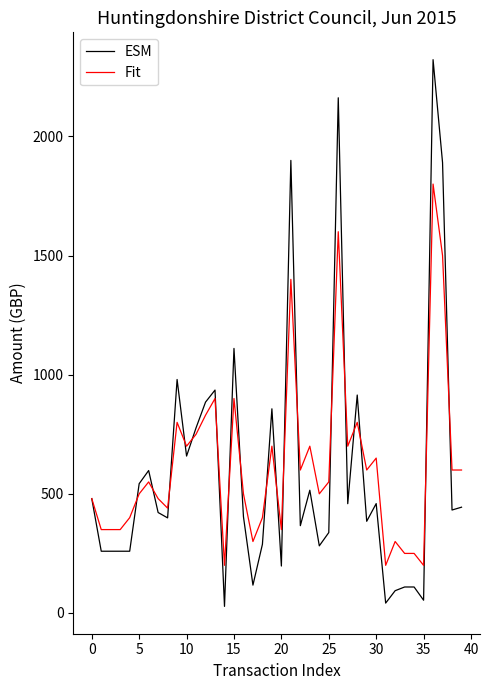

Rank the series by their maximum value, from lowest to highest.

Fit, ESM